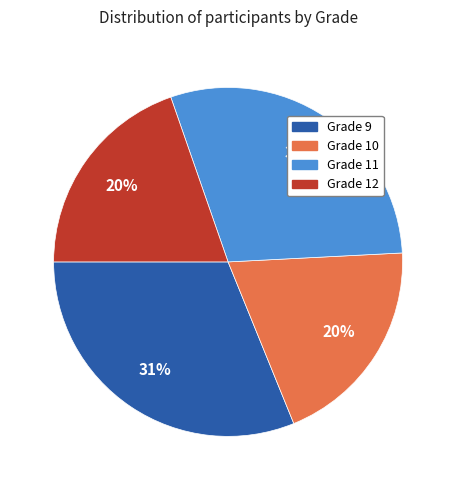

Approximately how many times larger is the value at Grade 11 compared to Grade 12?

1.5